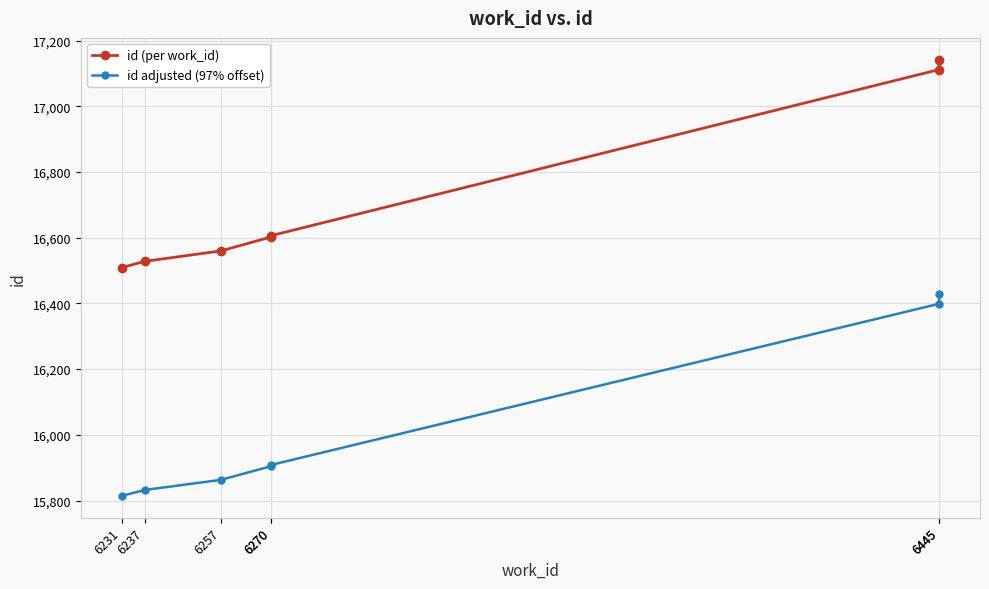

True or false: id (per work_id) has a value of 5540 at 6445.

False